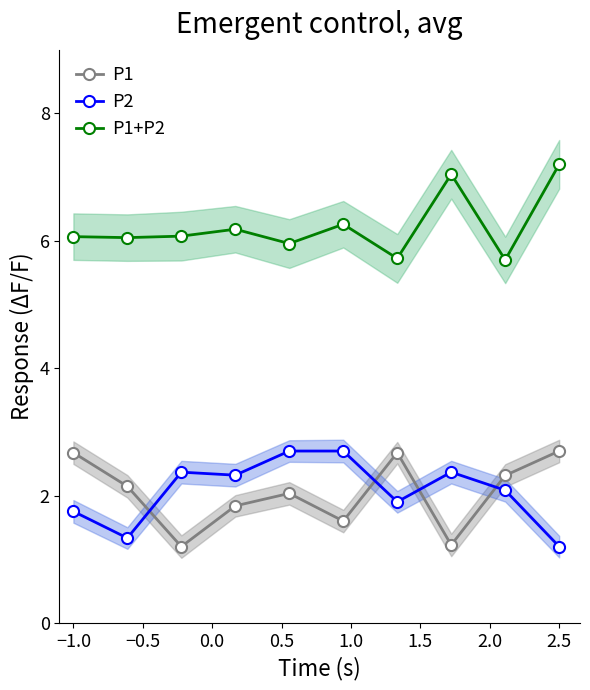

Is this an area chart (filled region under the line)?

No